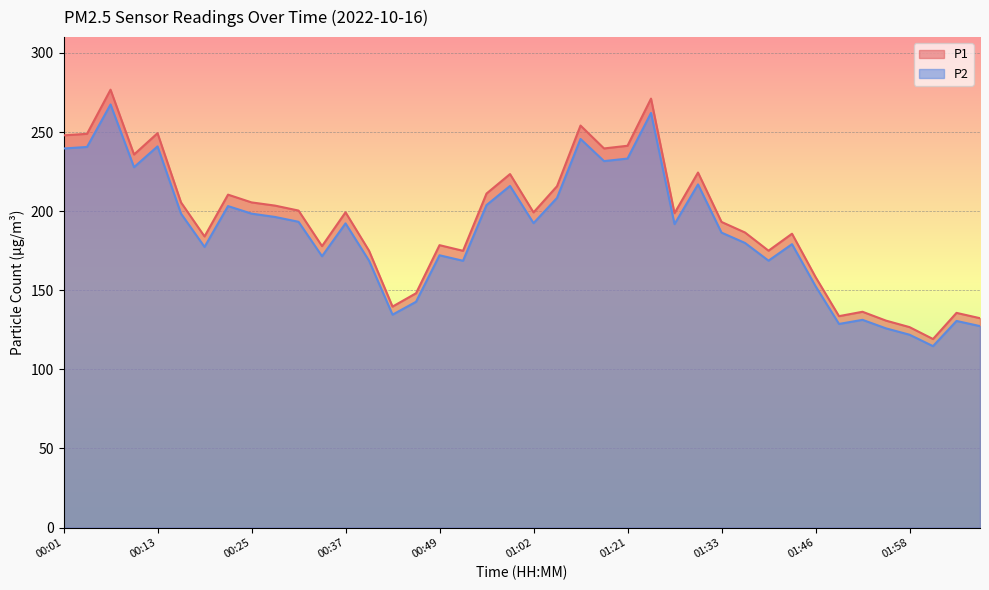

List the labels in order of P2 value, smallest first.

02:02, 01:58, 01:55, 02:08, 01:49, 02:05, 01:52, 00:43, 00:46, 01:46, 00:53, 00:40, 01:40, 00:34, 00:49, 00:19, 01:43, 01:37, 01:33, 01:27, 00:37, 01:02, 00:31, 00:28, 00:16, 00:25, 00:22, 00:56, 01:05, 00:59, 01:30, 00:10, 01:15, 01:21, 00:01, 00:04, 00:13, 01:12, 01:24, 00:07